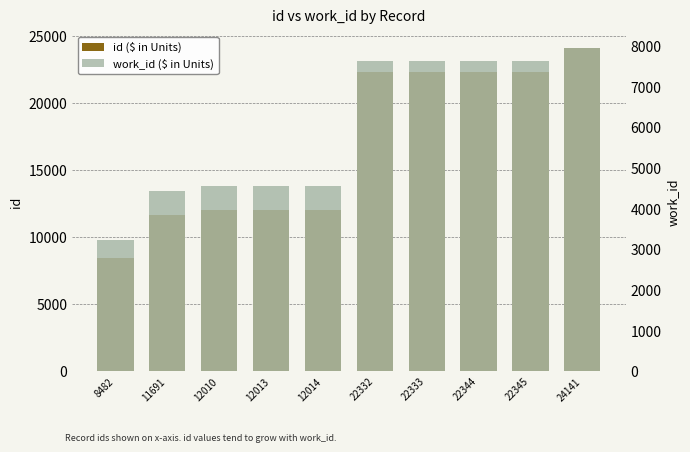

What is the difference between the second highest and minimum values in the work_id series?

4390